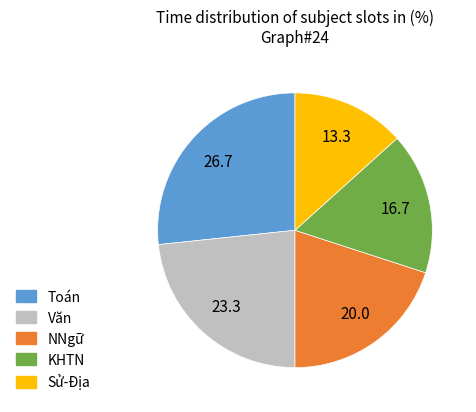

How many segments does this pie chart have?

5